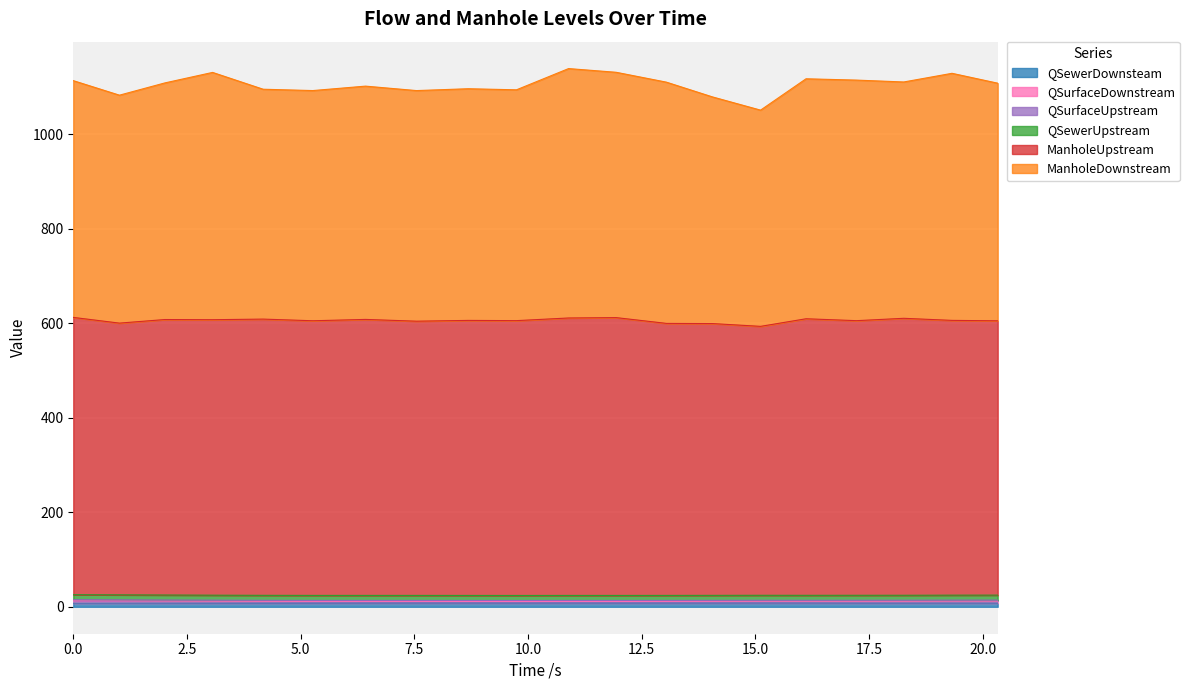

Does the chart display data point markers on the line(s)?

No